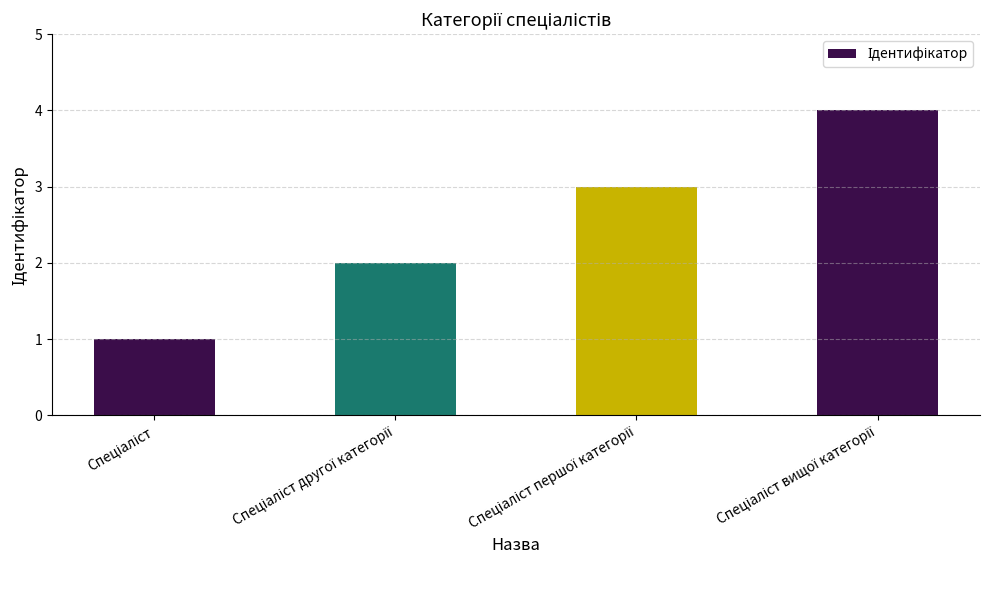

What is the sum of all values?

10